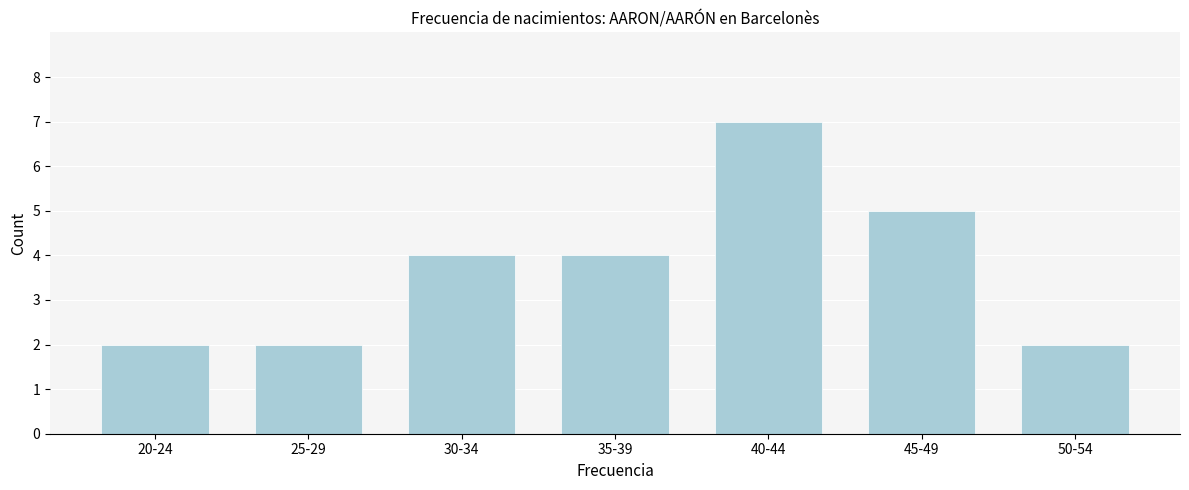

Reading left to right, list all the values displayed in this chart.

2	2	4	4	7	5	2